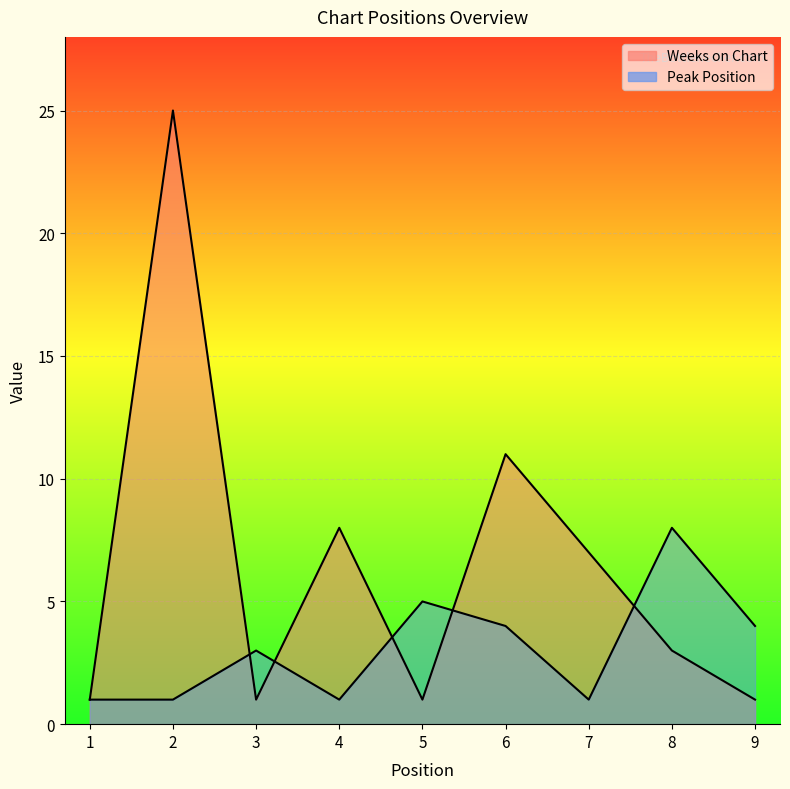

Reading left to right, list all the values displayed in this chart.

Weeks on Chart: 1	25	1	8	1	11	7	3	1
Peak Position: 1	1	3	1	5	4	1	8	4